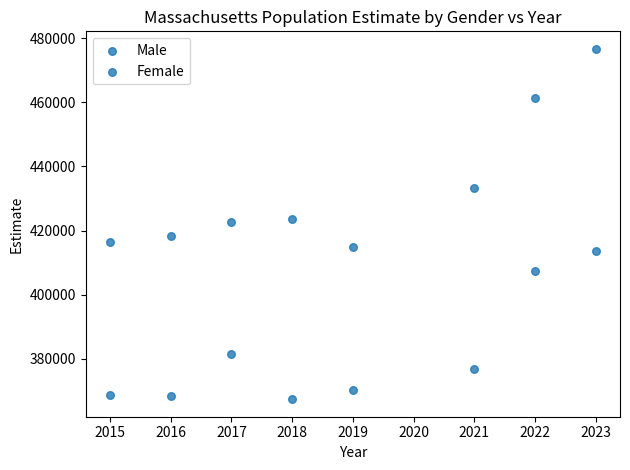

How many data points are displayed?

16